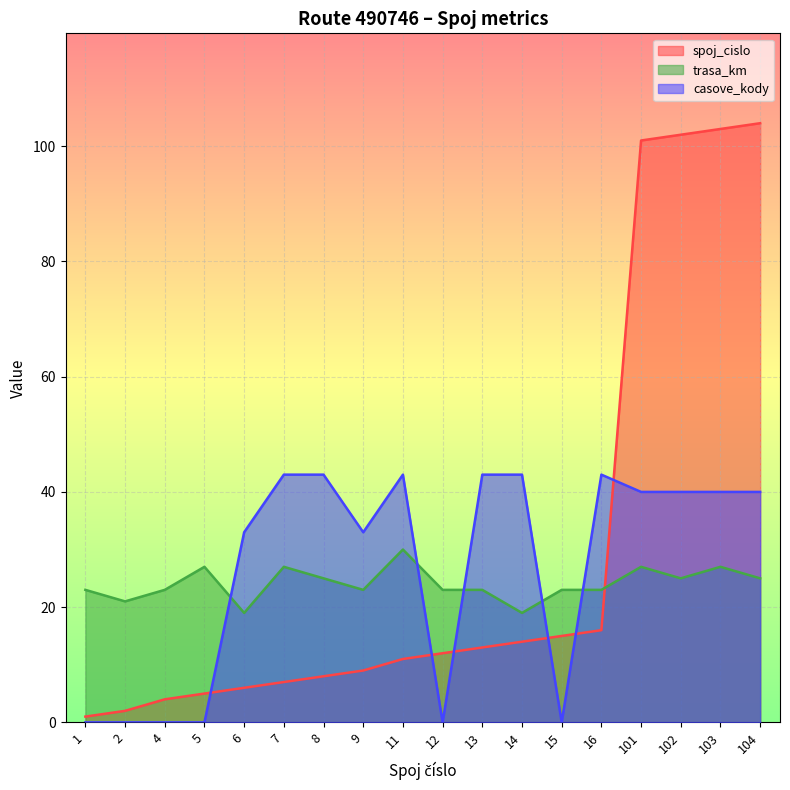

How many intersections are there between spoj_cislo and trasa_km?

1